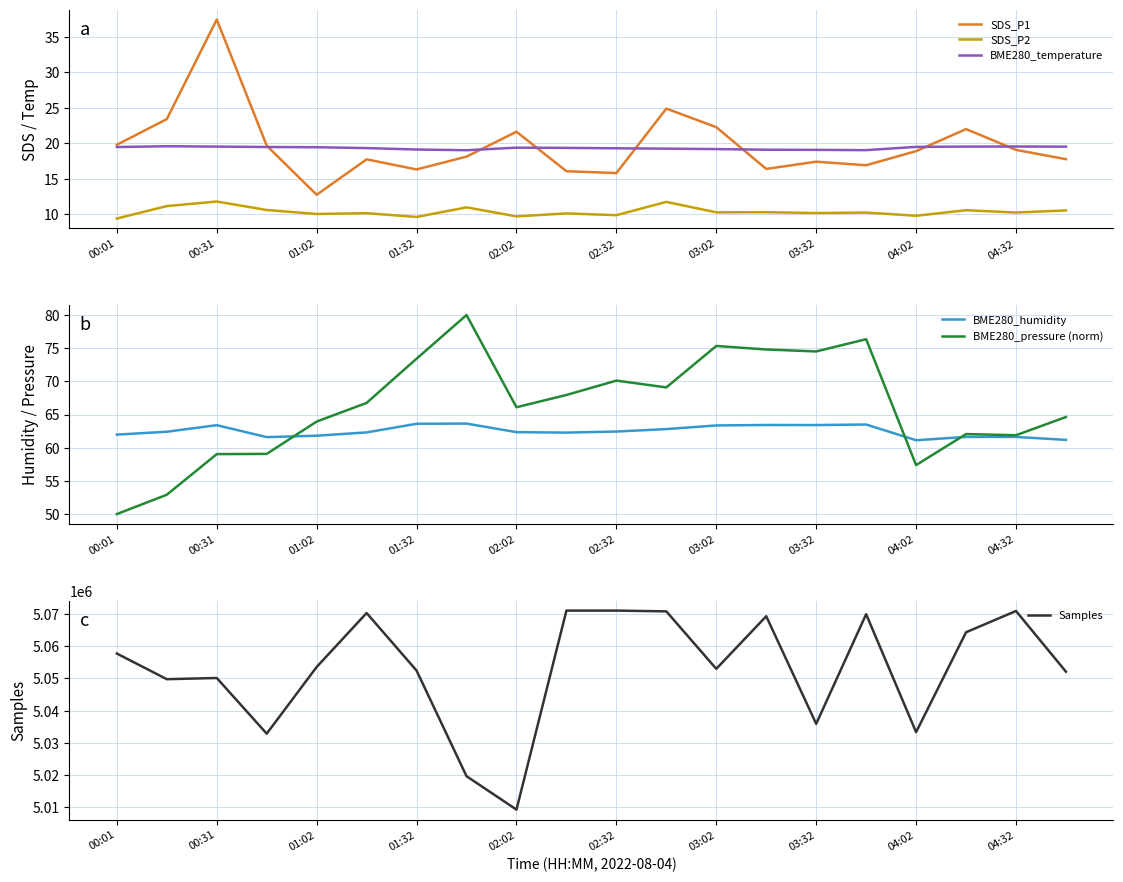

Read the BME280_humidity value at 02:02.

62.4